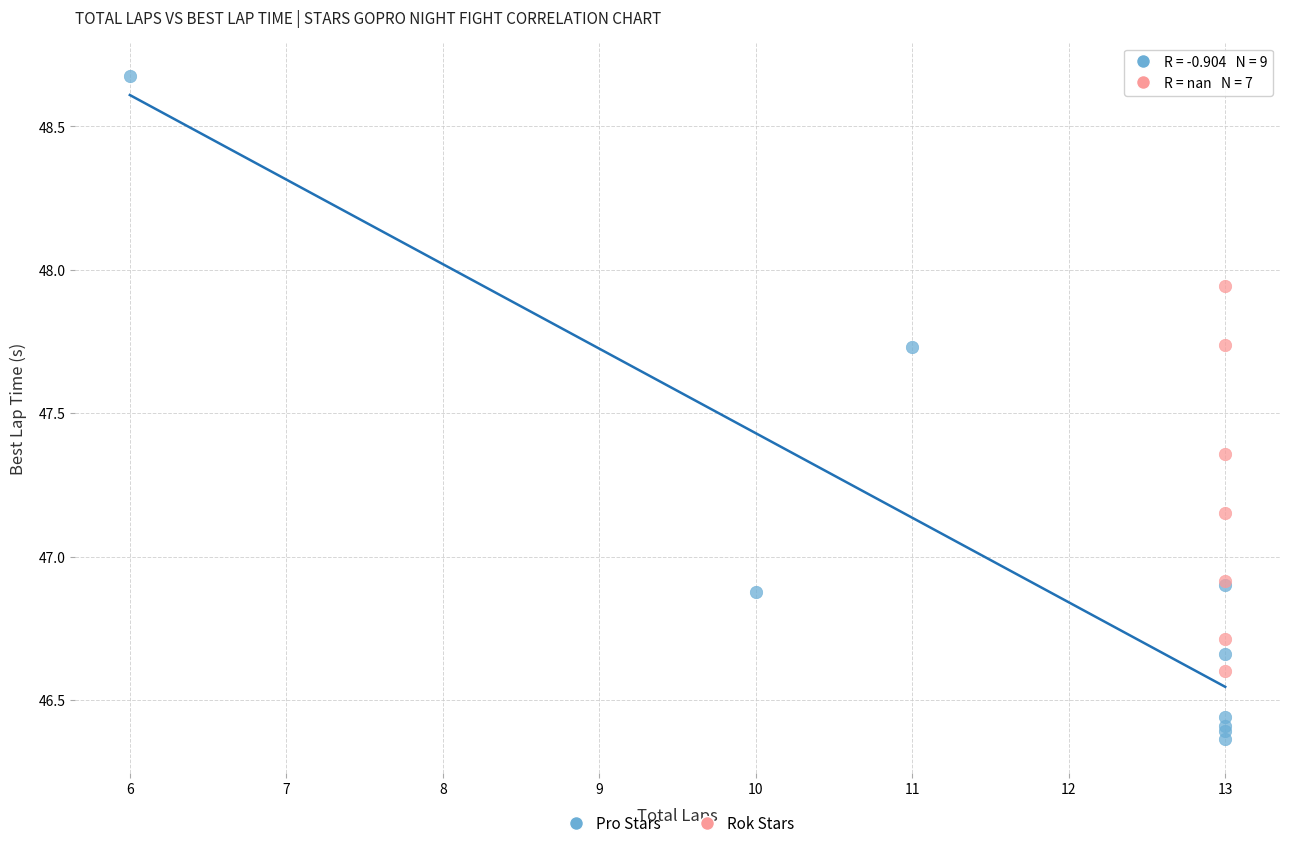

Which series has the widest spread of Y values?

Pro Stars